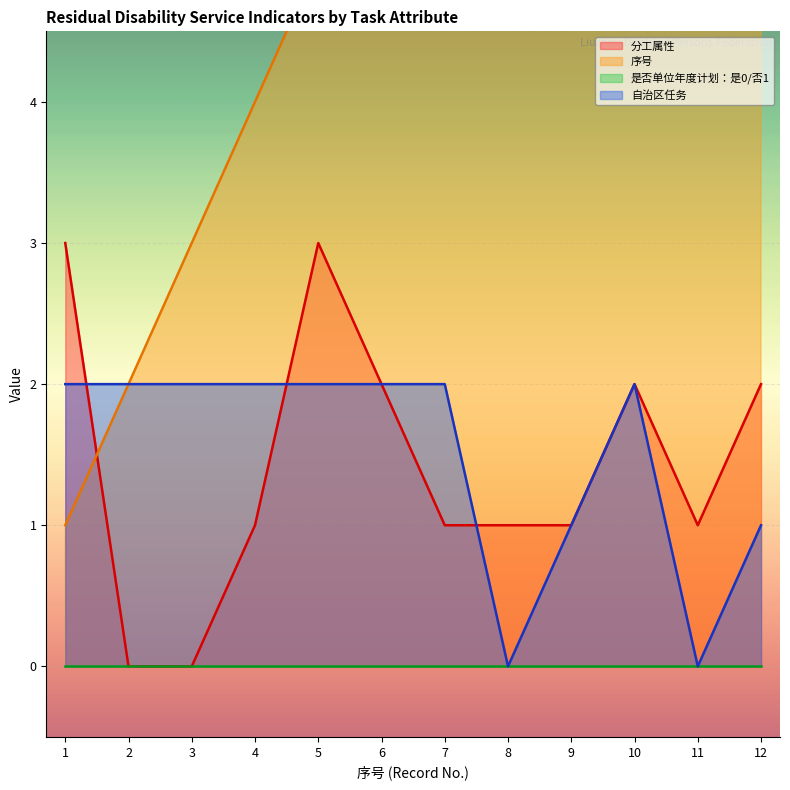

Which has a higher value, 1 or 8?

1